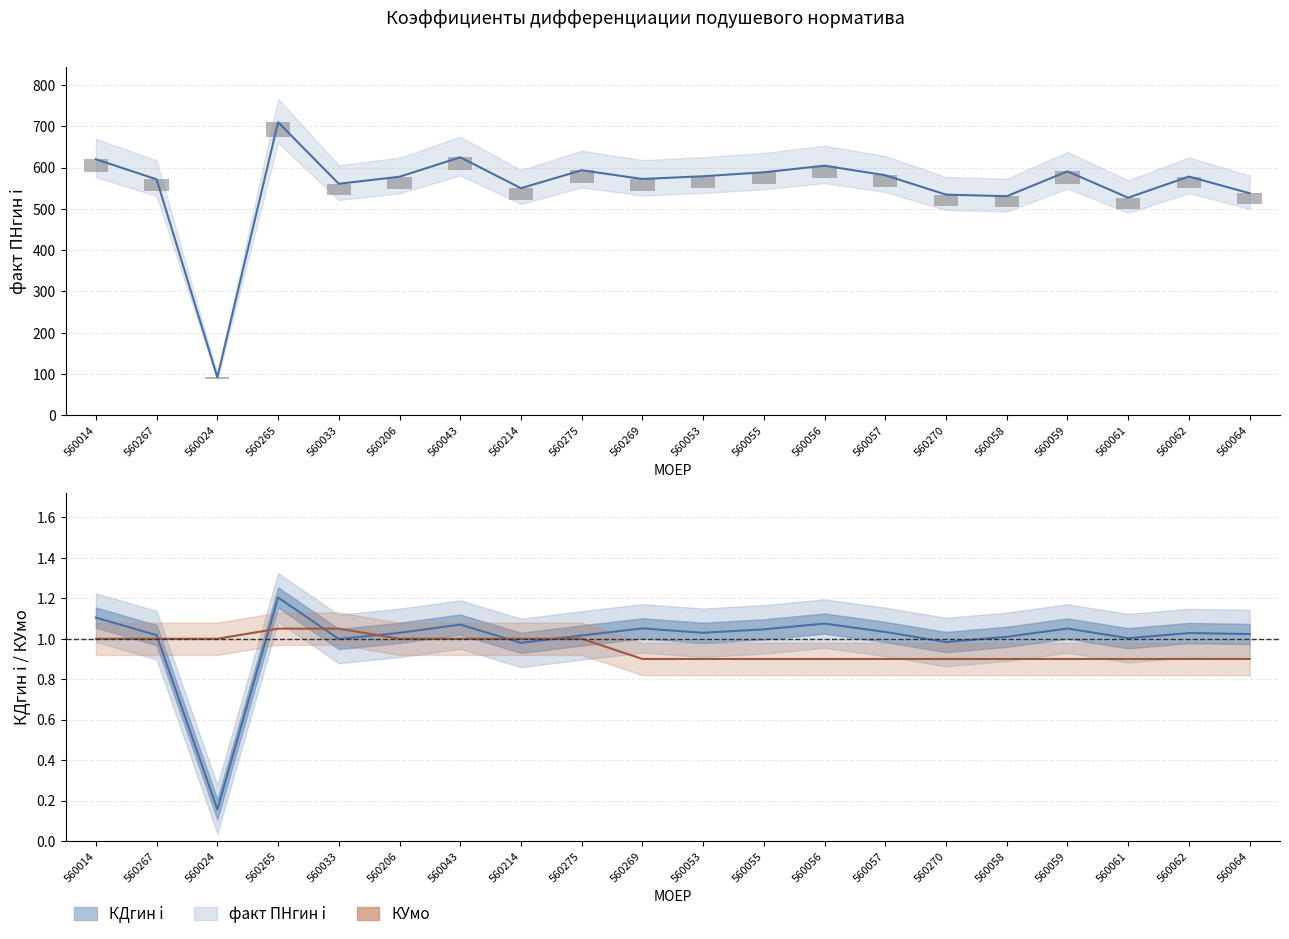

Rank the categories by КУмо value from lowest to highest.

560269, 560053, 560055, 560056, 560057, 560270, 560058, 560059, 560061, 560062, 560064, 560014, 560267, 560024, 560206, 560043, 560214, 560275, 560265, 560033